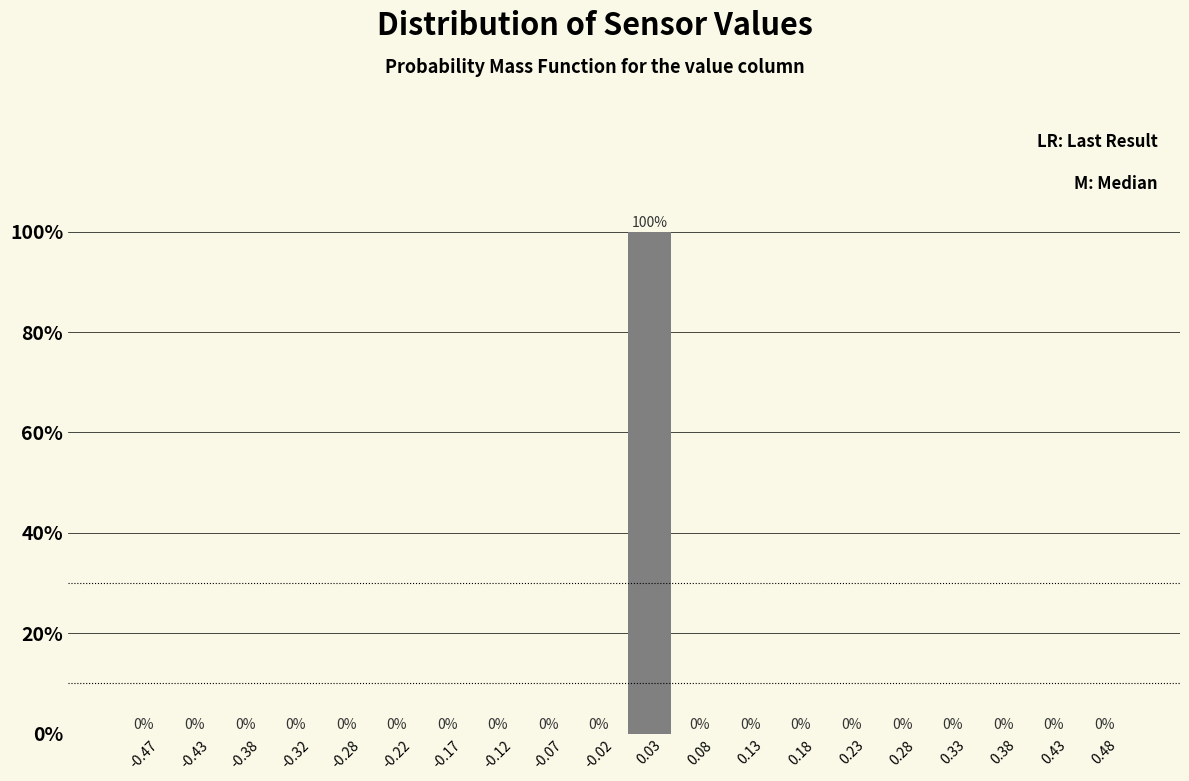

Reading left to right, transcribe this chart: for each bar, give the range it covers on the x-axis and its height.

-0.50 to -0.45: 0
-0.45 to -0.40: 0
-0.40 to -0.35: 0
-0.35 to -0.30: 0
-0.30 to -0.25: 0
-0.25 to -0.20: 0
-0.20 to -0.15: 0
-0.15 to -0.10: 0
-0.10 to -0.05: 0
-0.05 to 0.00: 0
0.00 to 0.05: 100
0.05 to 0.10: 0
0.10 to 0.15: 0
0.15 to 0.20: 0
0.20 to 0.25: 0
0.25 to 0.30: 0
0.30 to 0.35: 0
0.35 to 0.40: 0
0.40 to 0.45: 0
0.45 to 0.50: 0